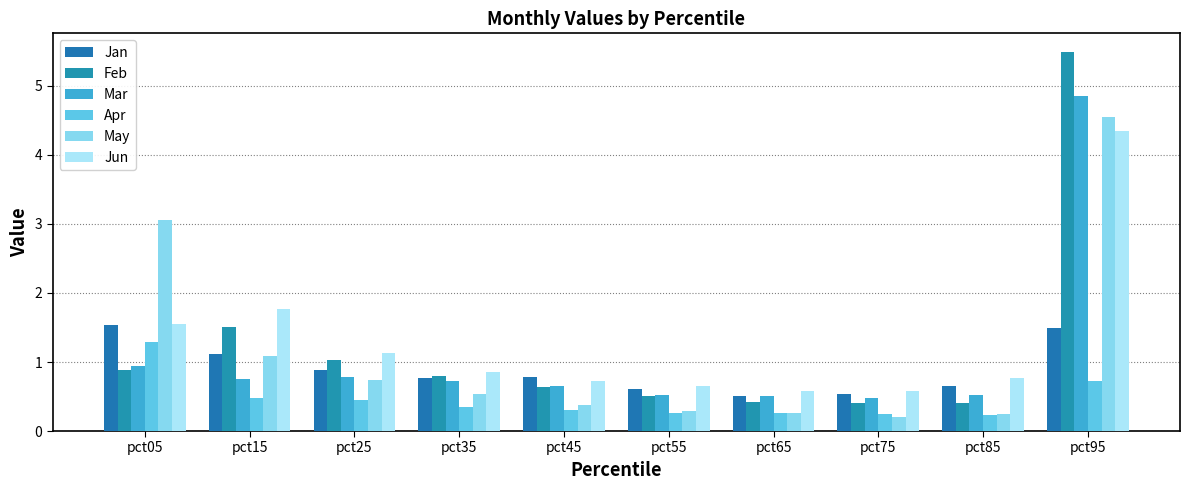

What are all the series names shown in the legend?

Jan, Feb, Mar, Apr, May, Jun